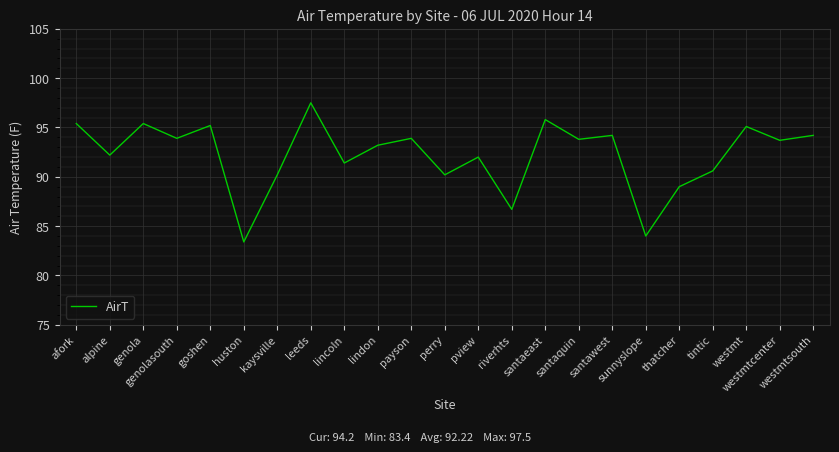

True or false: the data shows 127.4 at westmtsouth.

False